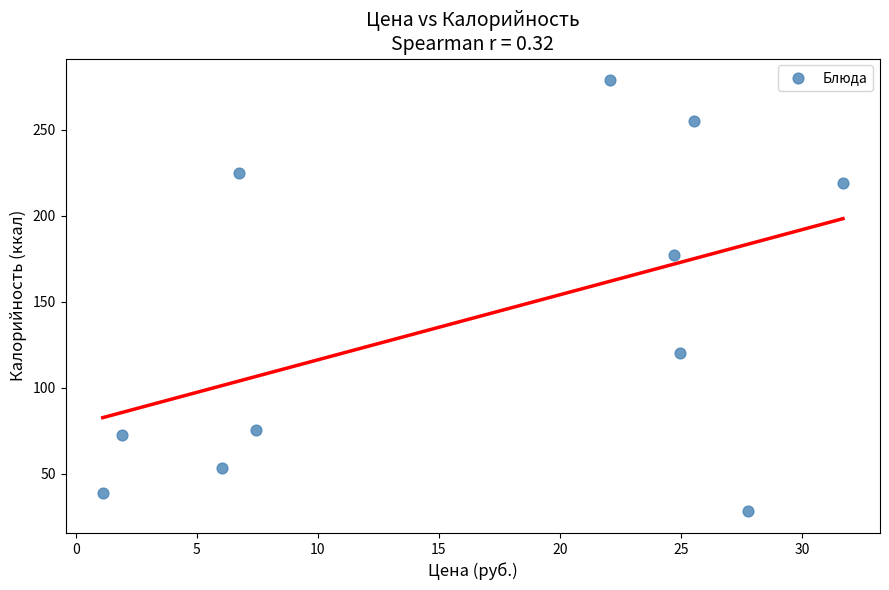

What is the average X value?

16.4